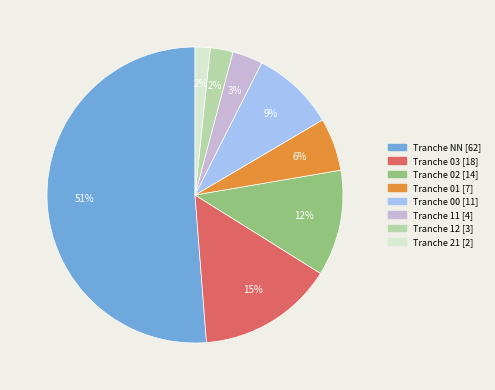

Does any single category account for the majority?

Yes